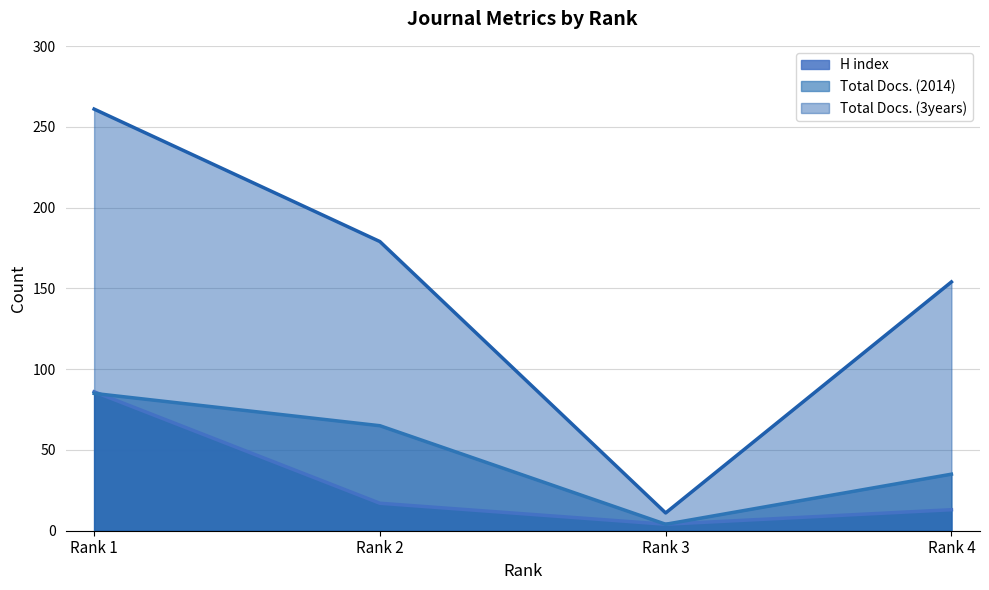

True or false: Total Docs. (3years) (line) has a value of 179 at Rank 2.

True